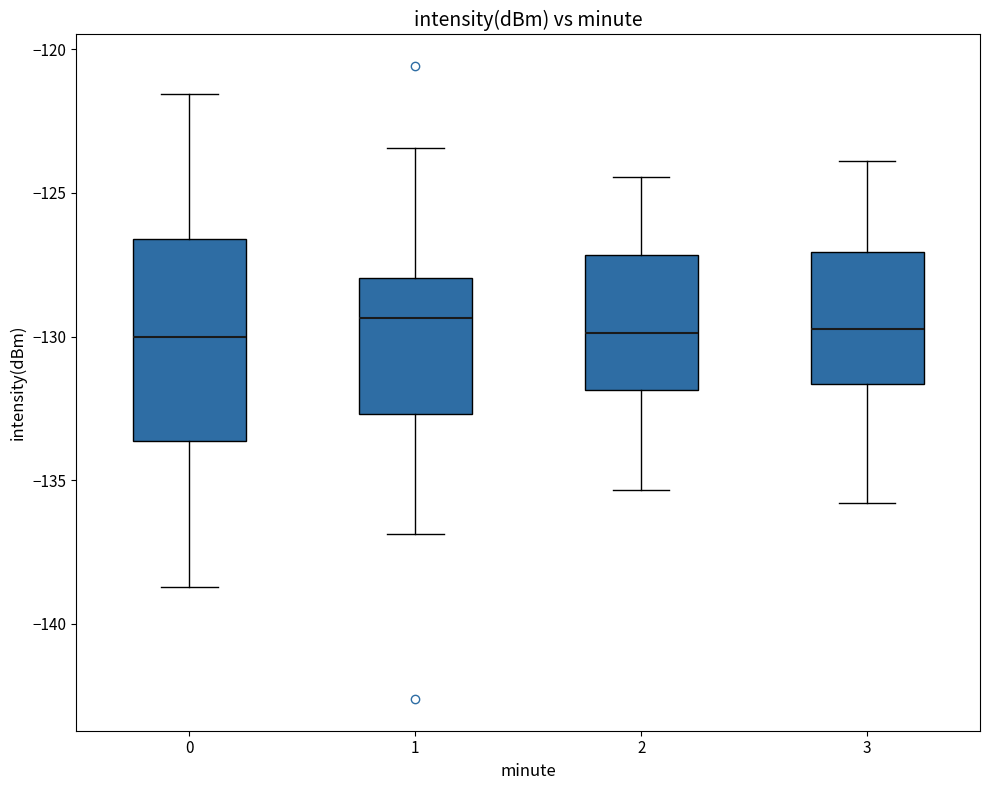

Where is the lower edge of the box at x = 2 on the y-axis? The values are not printed on the chart, so give them approximately, as read against the axis.

-132.0